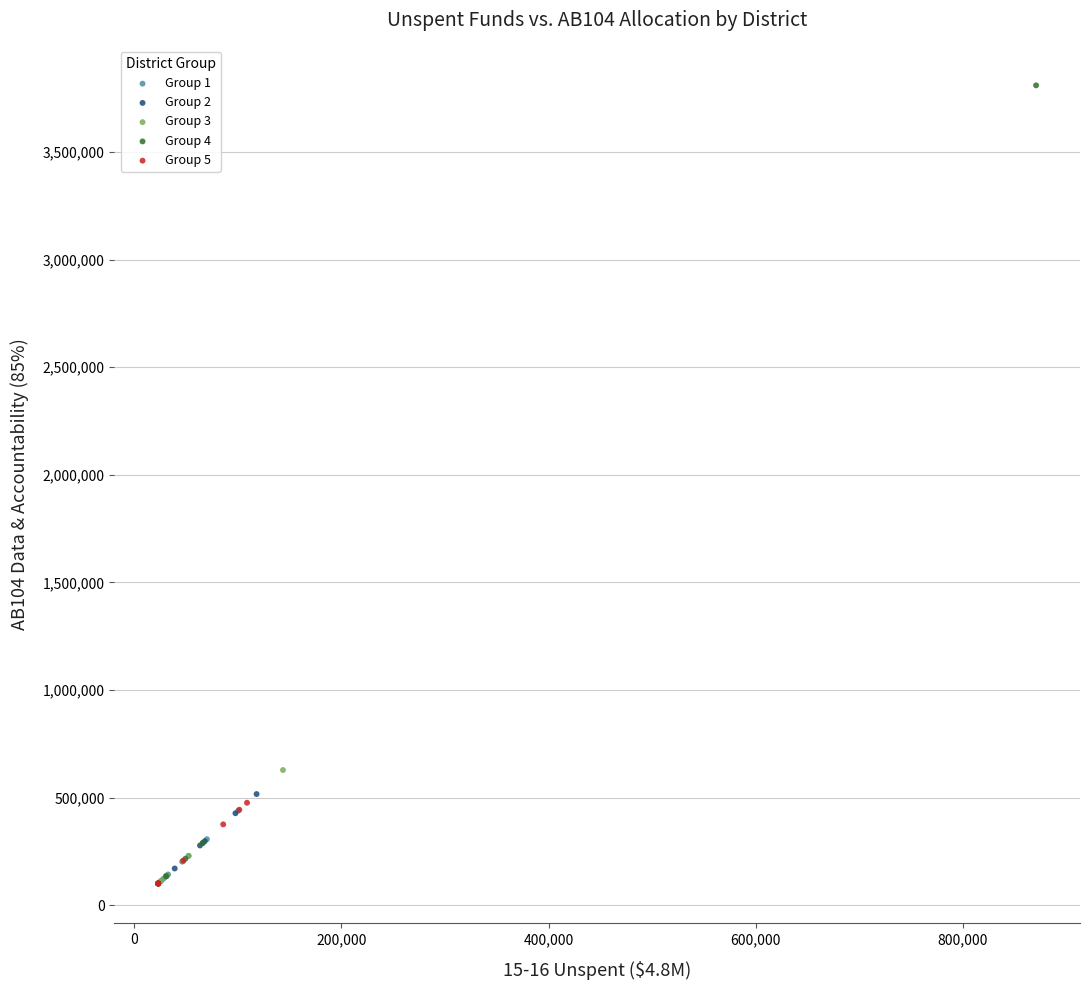

Which series has the widest spread of Y values?

Group 4